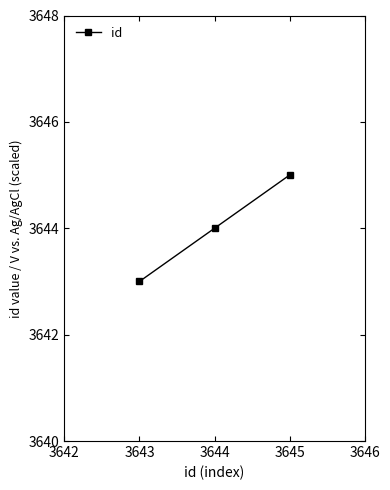

What is the value of the 1st point from the left?

3643